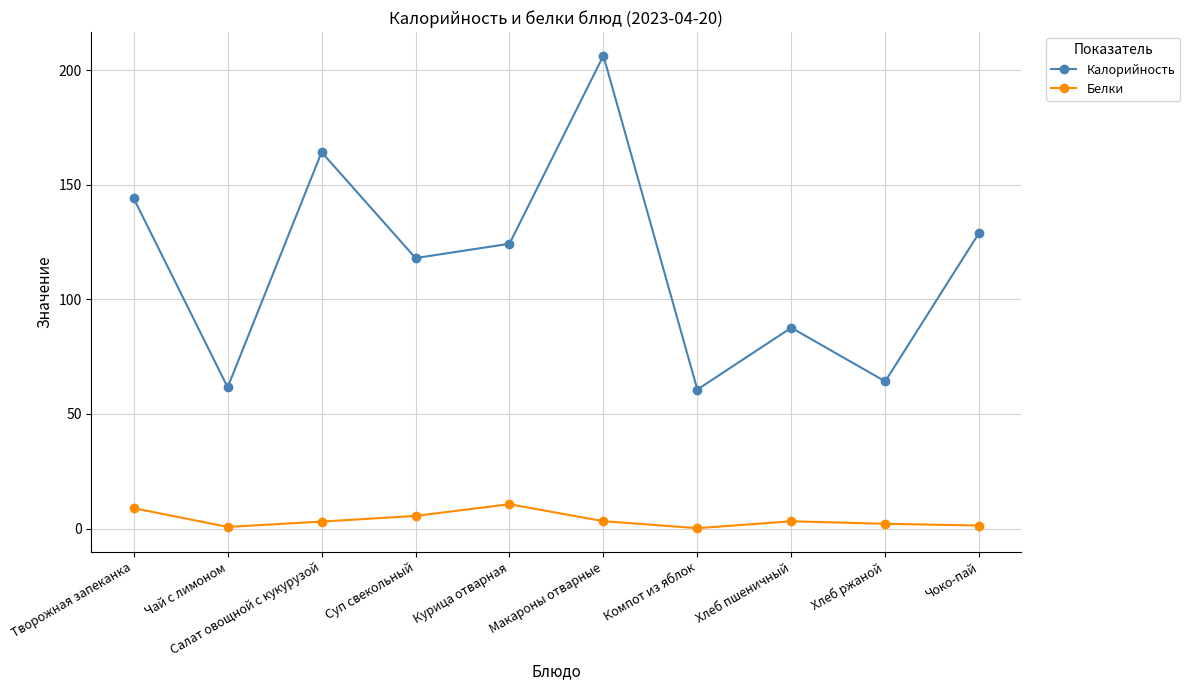

Rank the series by their maximum value, from highest to lowest.

Калорийность, Белки